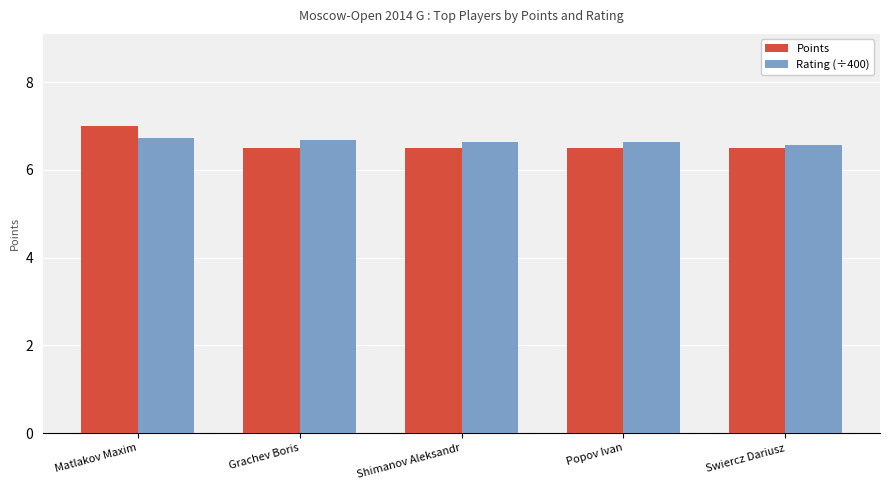

What value does the Points series have at Popov Ivan?

6.5